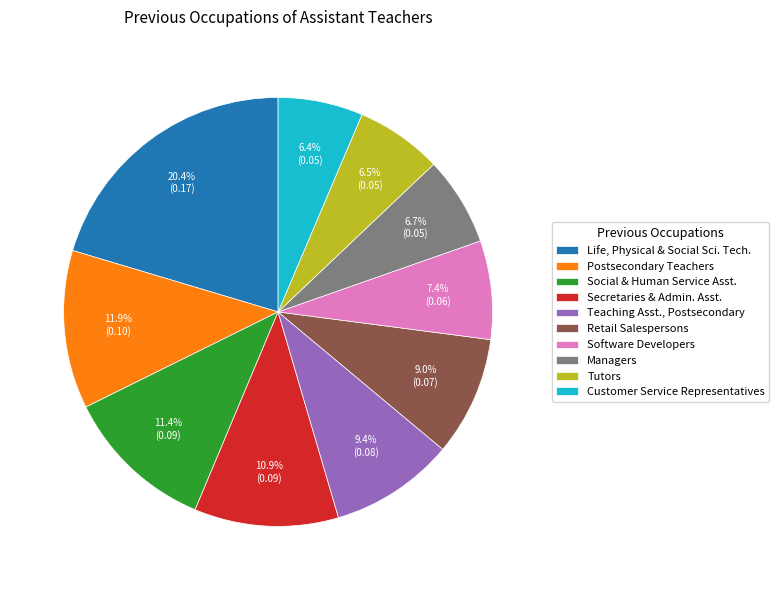

Which slice is the largest?

Life, Physical & Social Sci. Tech.